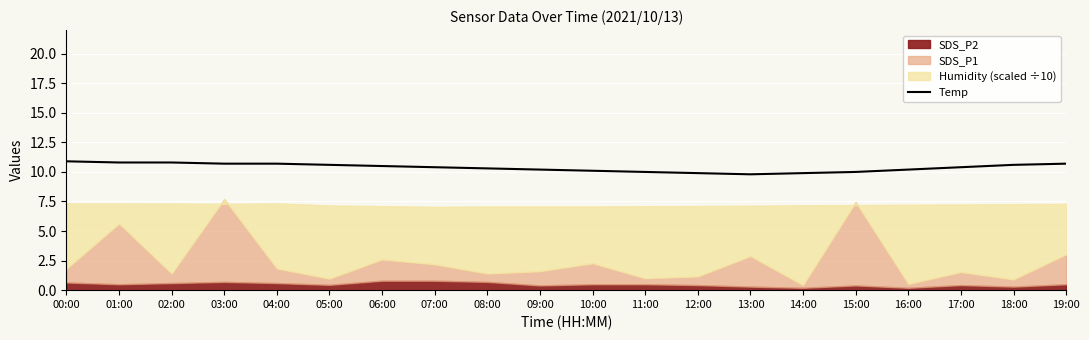

Reading left to right, extract all data points from this chart.

00:00=10.9	01:00=10.8	02:00=10.8	03:00=10.7	04:00=10.7	05:00=10.6	06:00=10.5	07:00=10.4	08:00=10.3	09:00=10.2	10:00=10.1	11:00=10.0	12:00=9.9	13:00=9.8	14:00=9.9	15:00=10.0	16:00=10.2	17:00=10.4	18:00=10.6	19:00=10.7